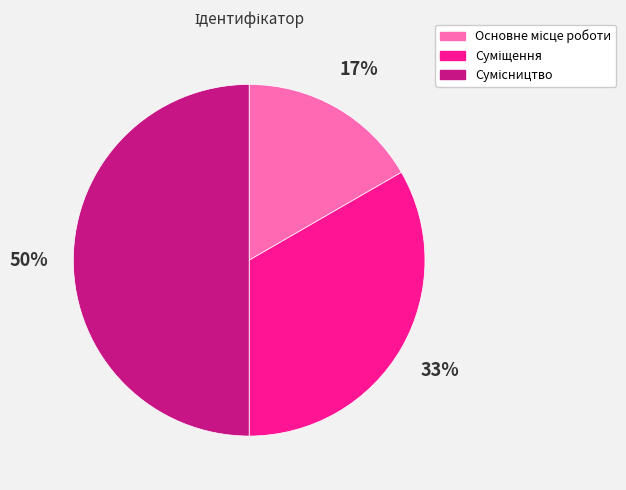

To the nearest percent, what is the difference between the largest and smallest slice percentages?

33%